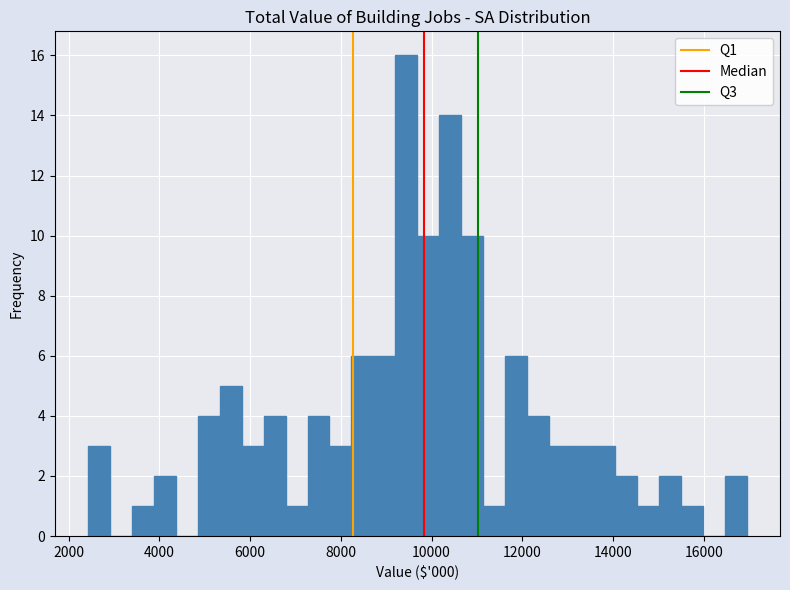

Read against the x-axis, roughly where is the centre of the tallest bar?

9400